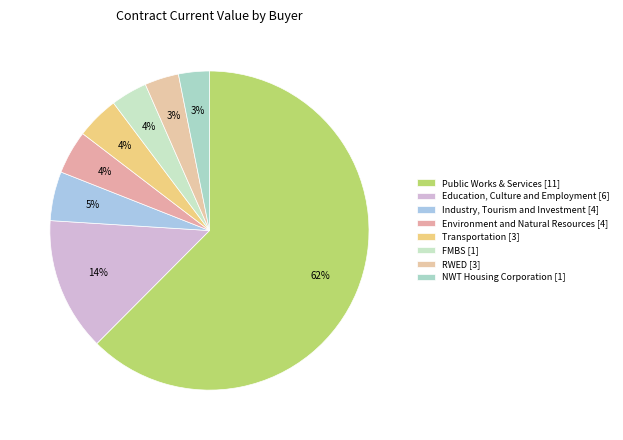

Count the number of slices in the pie.

8